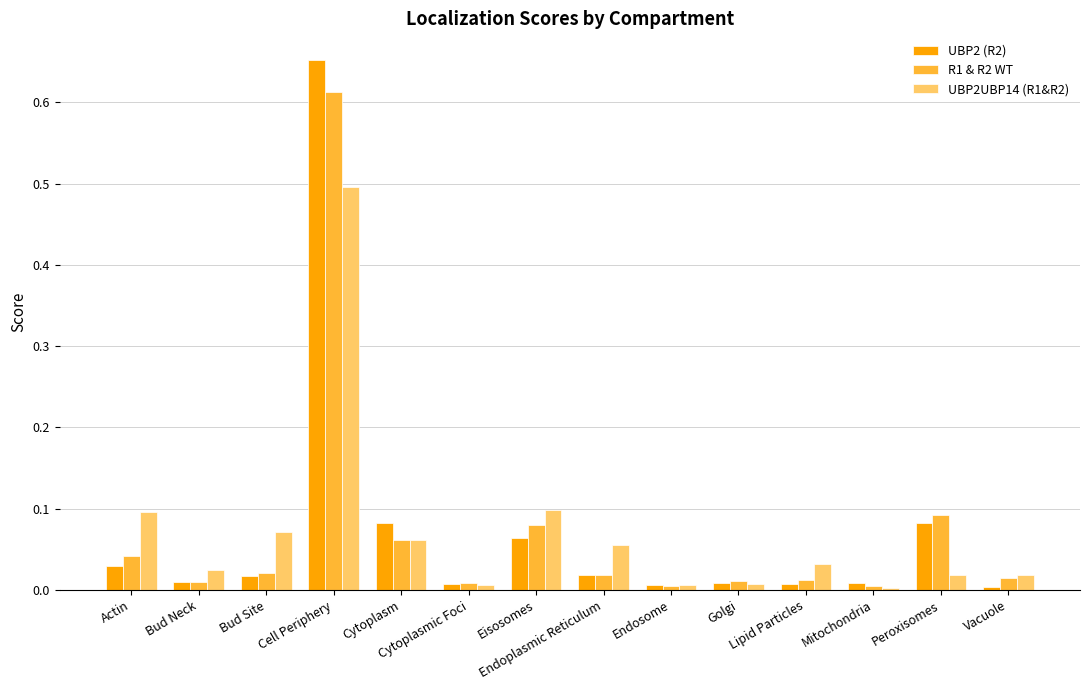

Which series has the largest range (max minus min)?

UBP2 (R2)